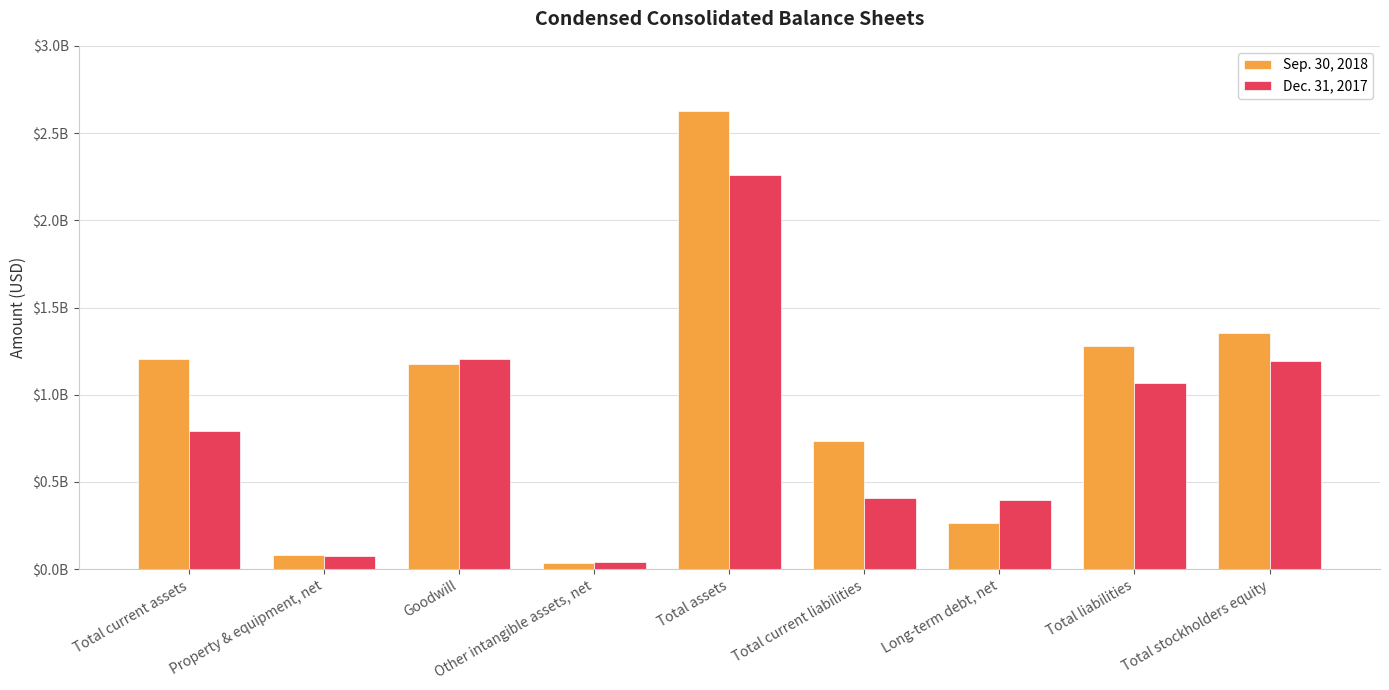

What are all the series names shown in the legend?

Sep. 30, 2018, Dec. 31, 2017